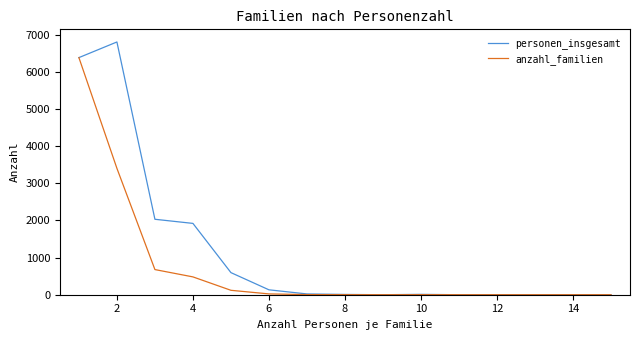

What is the sum of all personen_insgesamt values?

17904